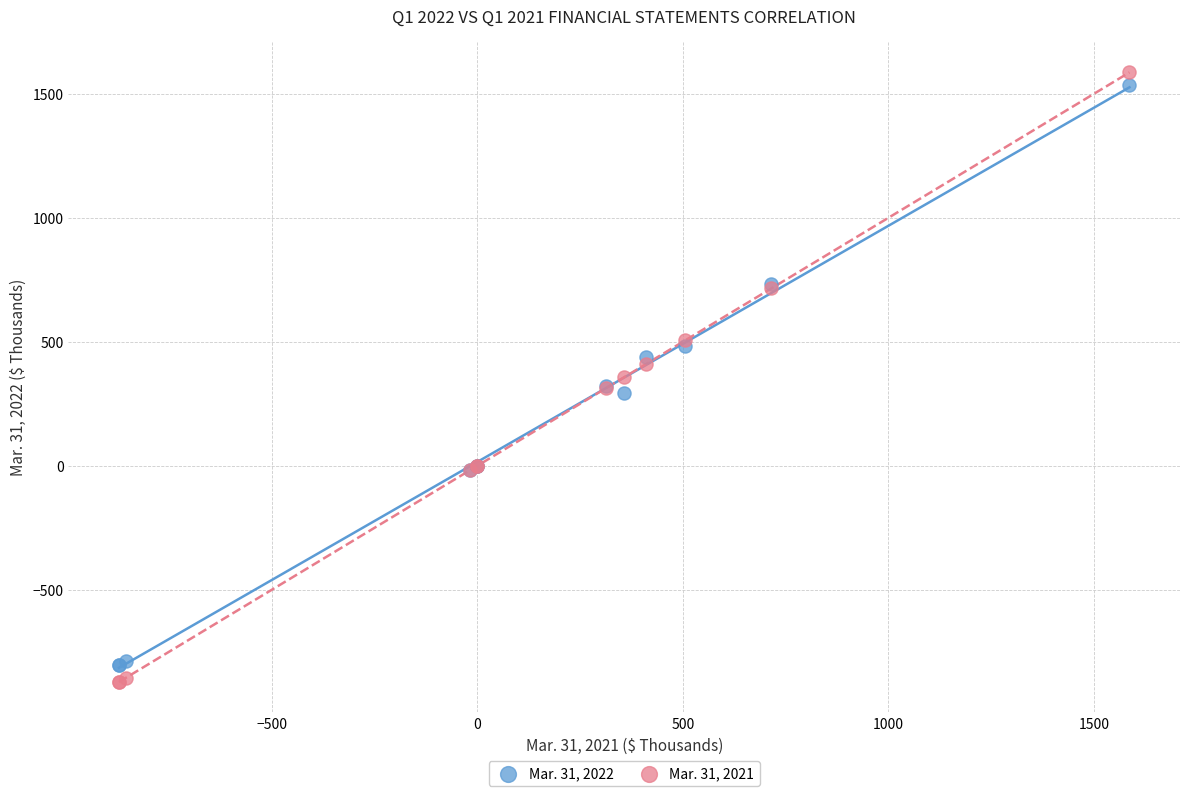

What are all the series names shown in the legend?

Mar. 31, 2022, Mar. 31, 2021